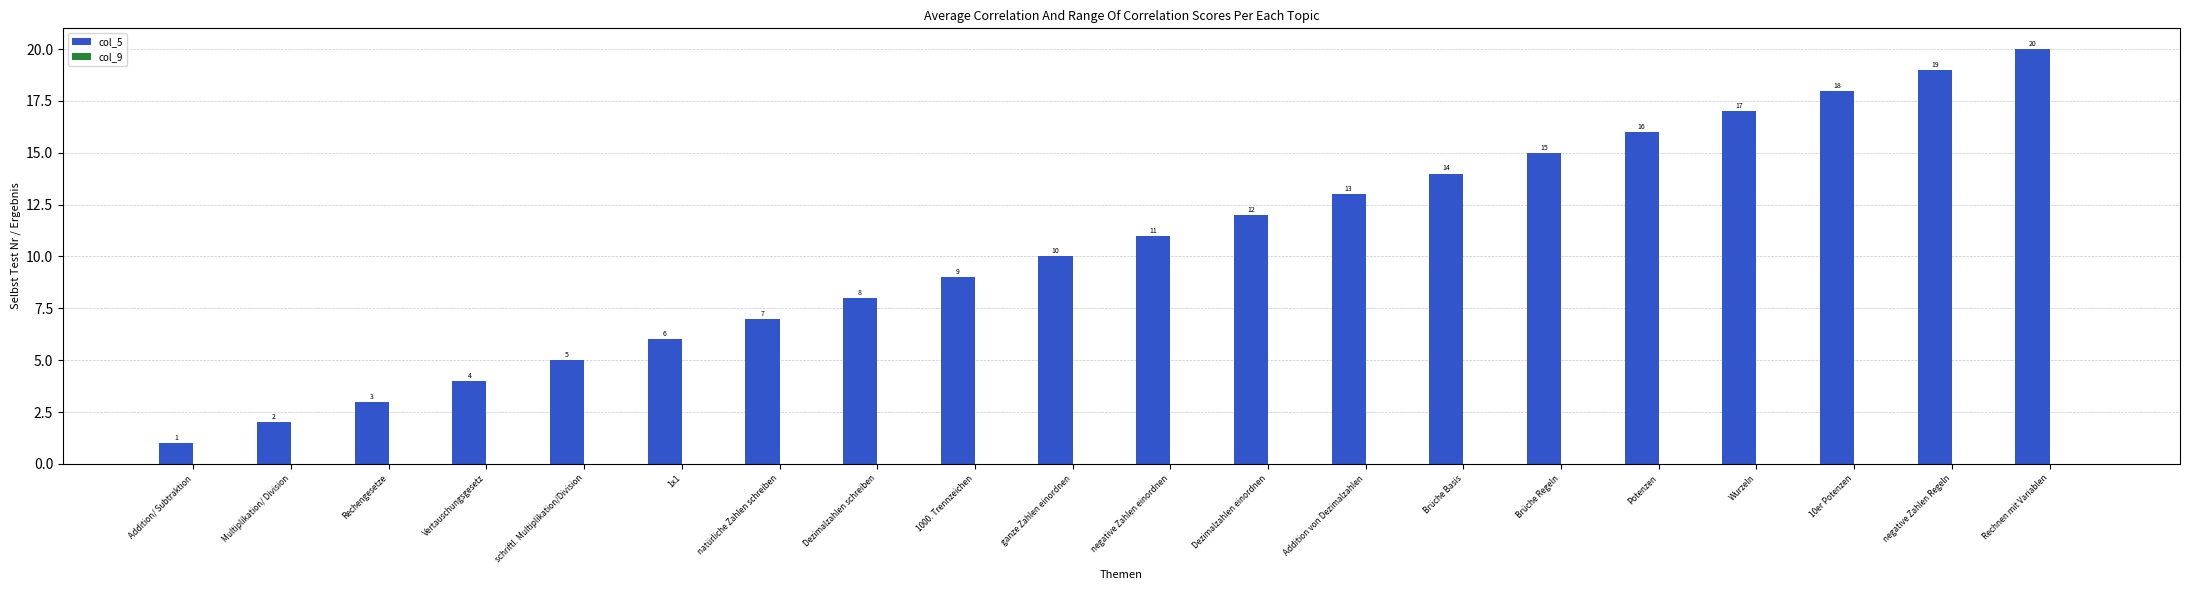

What position from the right is Addition/ Subtraktion?

20